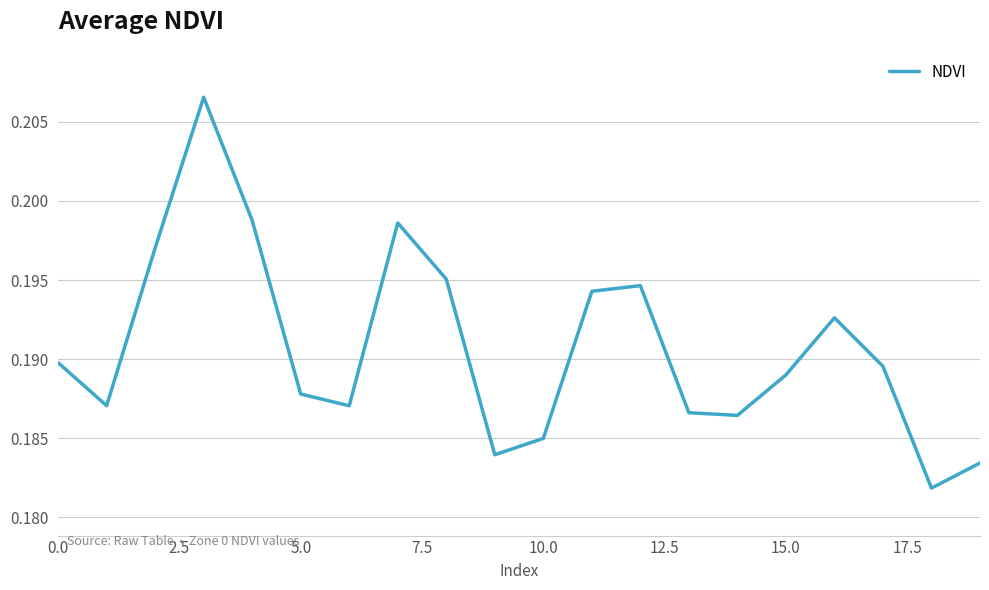

Does the chart display data point markers on the line(s)?

No